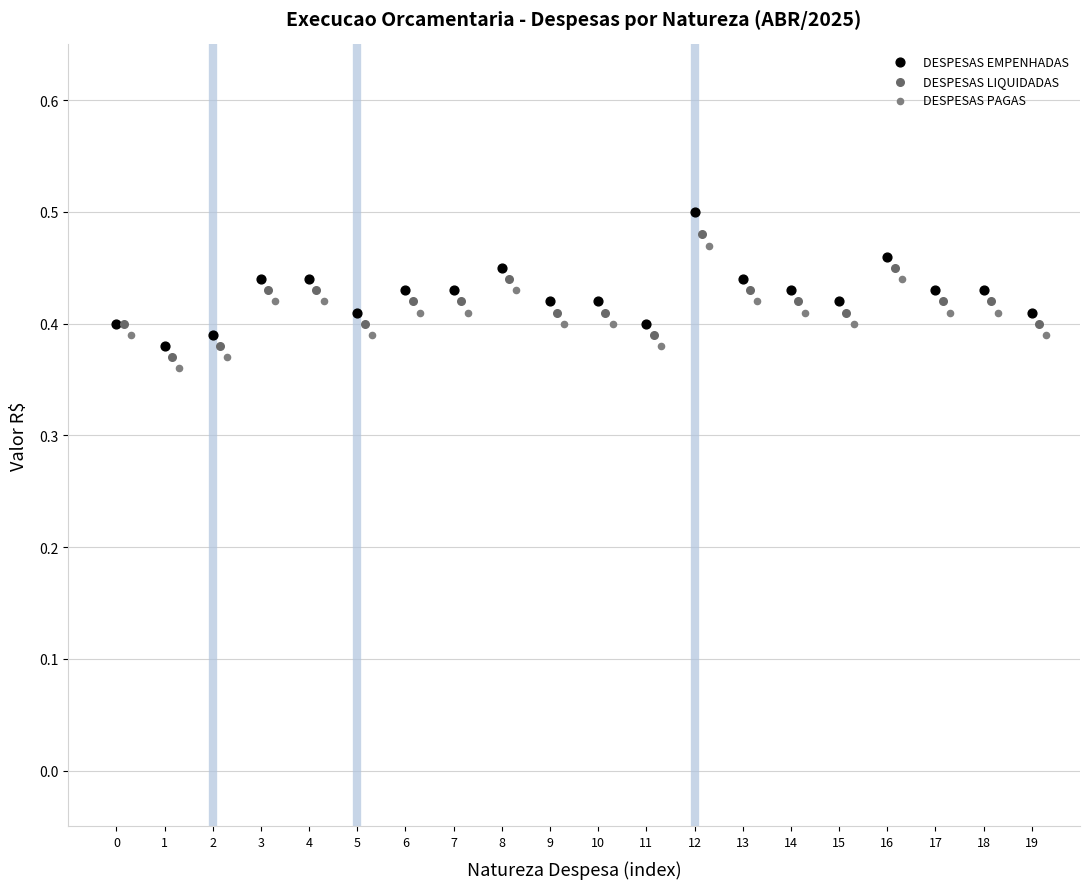

What are all the series names shown in the legend?

DESPESAS EMPENHADAS, DESPESAS LIQUIDADAS, DESPESAS PAGAS